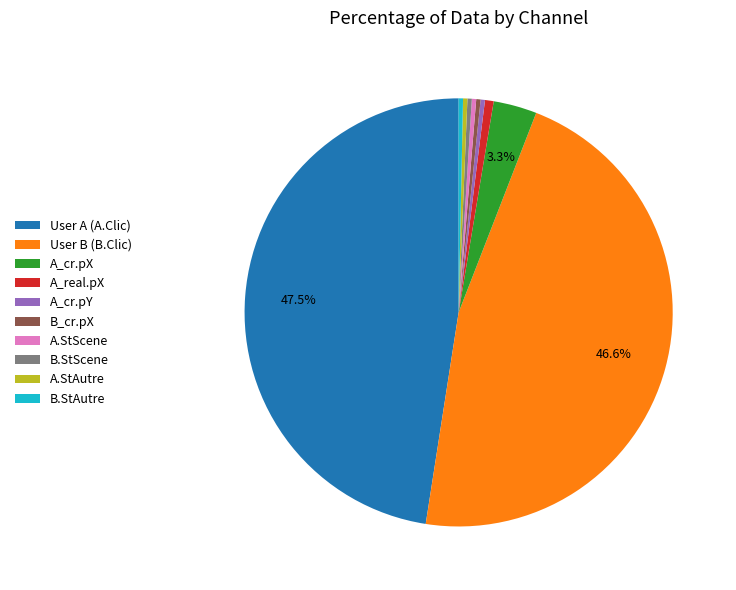

How many slices are in this pie chart?

10